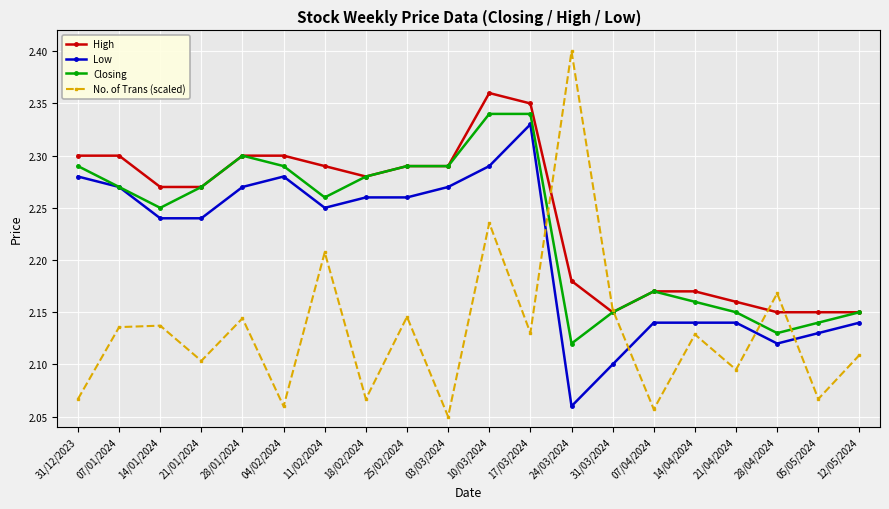

At which category does Closing reach its first local peak?

28/01/2024